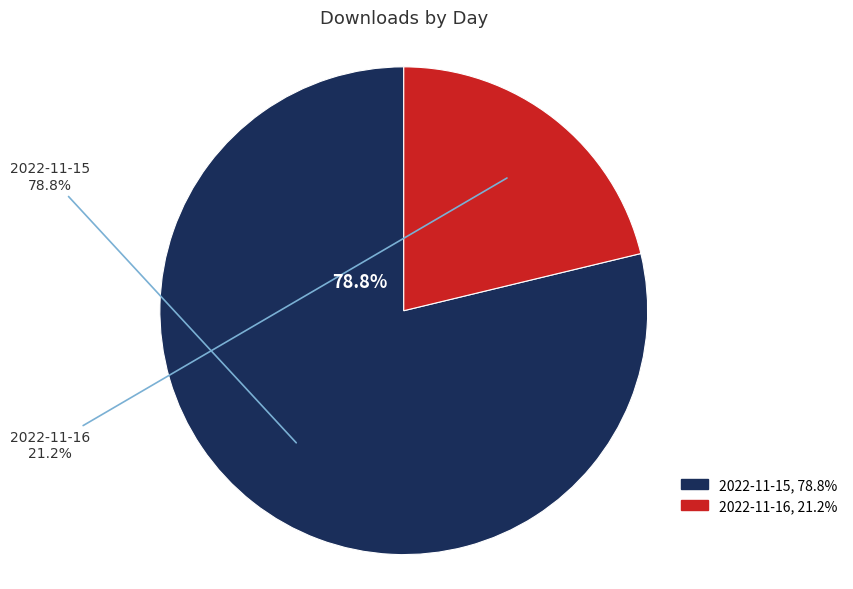

To the nearest percent, what portion does 2022-11-15 represent?

79%